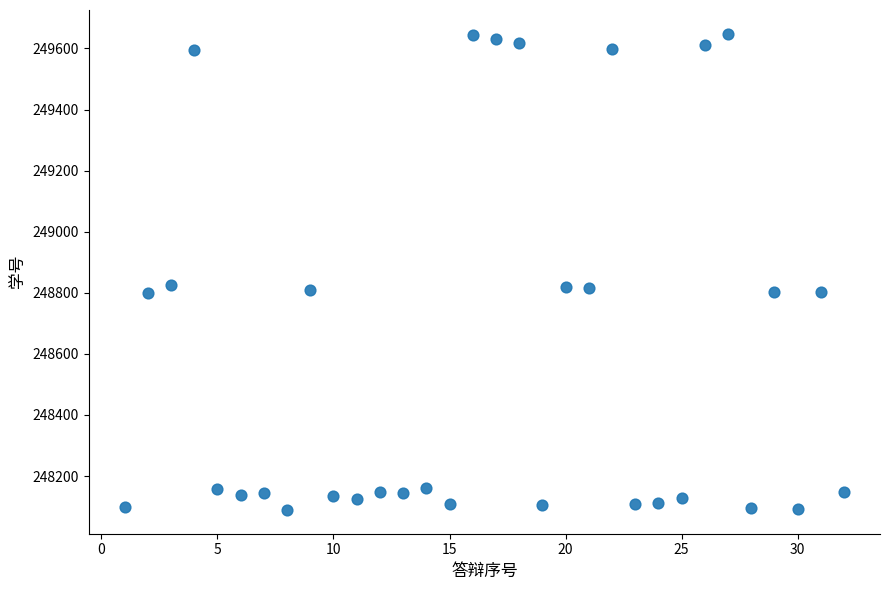

What is the range of X values (max minus min)?

31